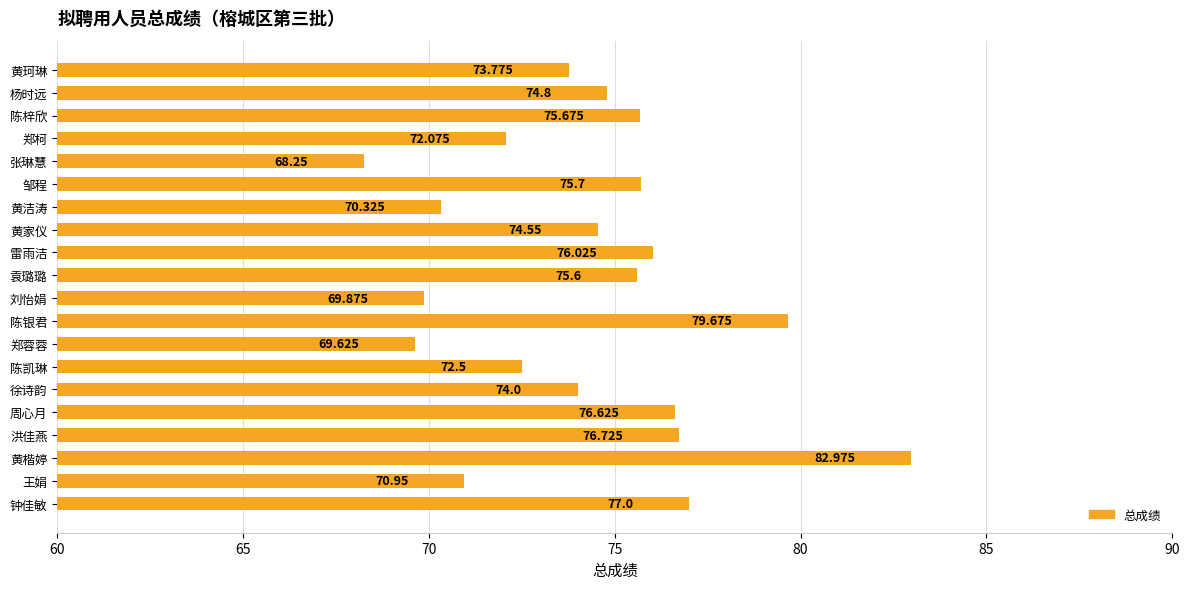

Where is the data nearest to the value 75?

杨时远